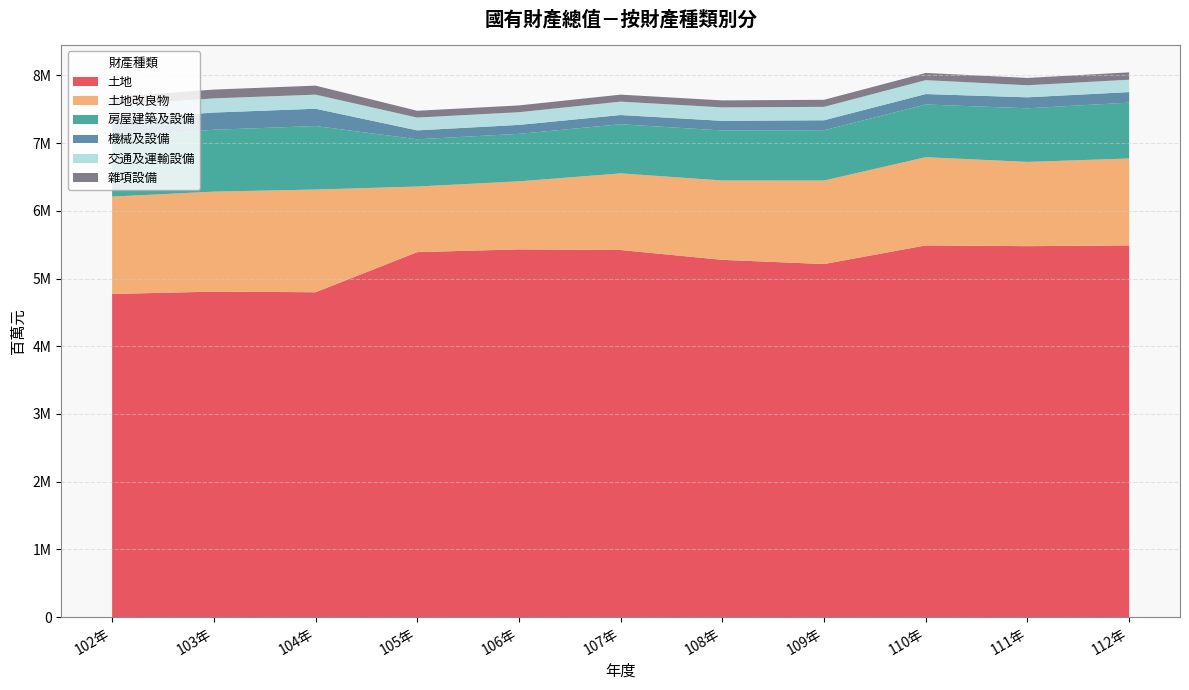

Reading right to left, transcribe all the data shown in this chart.

土地: 5489556	5478197	5489689	5214225	5276350	5421279	5430967	5390257	4797534	4806743	4772077
土地改良物: 1283792	1244866	1302690	1233791	1172382	1132159	1005043	969006	1517301	1477100	1438752
房屋建築及設備: 825303	791652	778573	742620	738702	725897	701294	697964	937912	913927	882539
機械及設備: 155599	162216	154403	147386	142050	136280	132172	131713	255591	254378	254361
交通及運輸設備: 183009	178325	205325	198184	198688	197680	187452	188798	208368	209253	207104
雜項設備: 108745	108320	106384	104324	103283	103265	100503	100525	132917	129830	127226